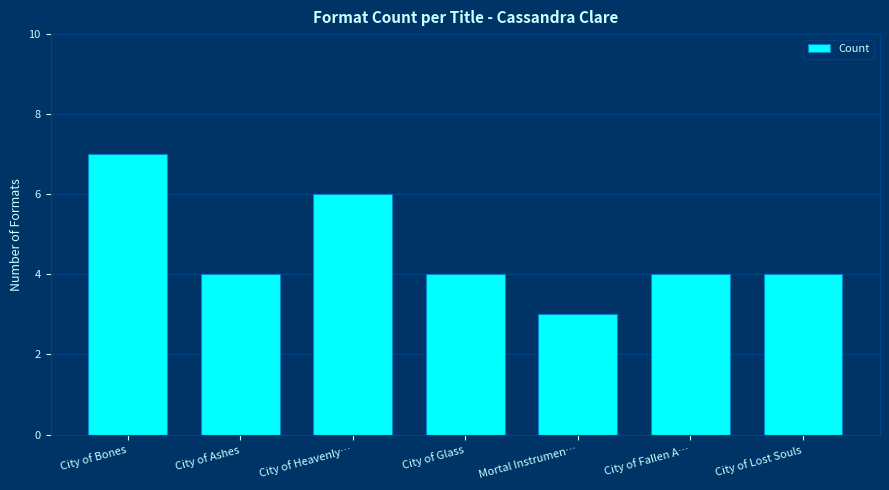

What position from the right is City of Lost Souls?

1